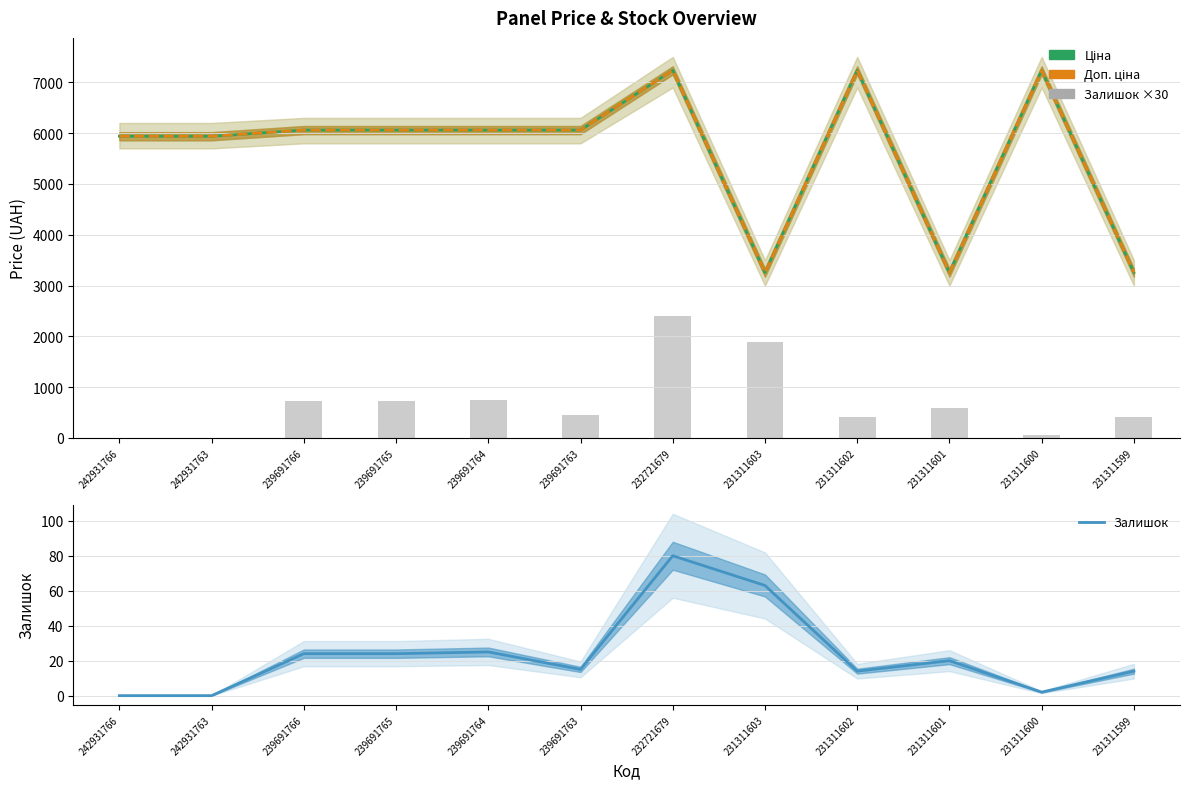

Reading right to left, list all the values displayed in this chart.

Ціна: 231311599=3256.2	231311600=7235.9	231311601=3256.2	231311602=7235.9	231311603=3256.2	232721679=7235.9	239691763=6060.3	239691764=6060.3	239691765=6060.3	239691766=6060.3	242931763=5939.1	242931766=5939.1
Доп. ціна: 231311599=3256.0	231311600=7235.9	231311601=3256.0	231311602=7235.9	231311603=3256.0	232721679=7235.9	239691763=6060.3	239691764=6060.3	239691765=6060.3	239691766=6060.3	242931763=5939.1	242931766=5939.1
Залишок ×30: 231311599=420.0	231311600=60.0	231311601=600.0	231311602=420.0	231311603=1890.0	232721679=2400.0	239691763=450.0	239691764=750.0	239691765=720.0	239691766=720.0	242931763=0.0	242931766=0.0
Залишок: 231311599=14.0	231311600=2.0	231311601=20.0	231311602=14.0	231311603=63.0	232721679=80.0	239691763=15.0	239691764=25.0	239691765=24.0	239691766=24.0	242931763=0.0	242931766=0.0